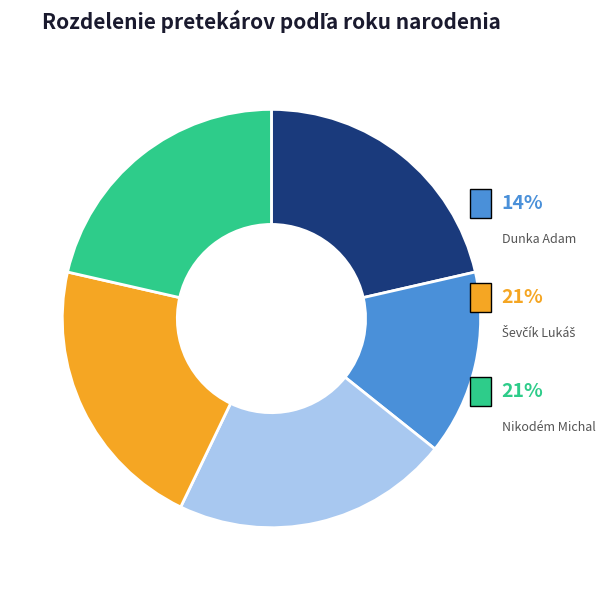

Is the sum of Šimík Matúš and Dunka Adam greater than half?

No